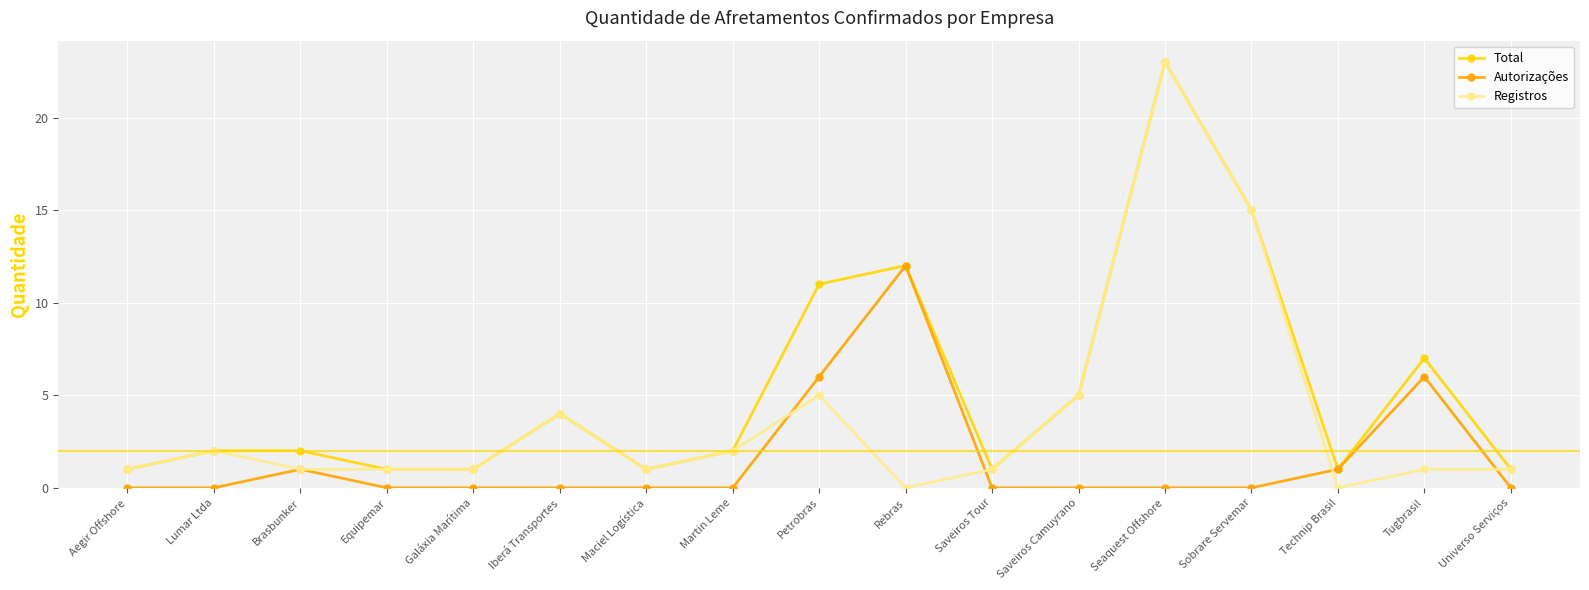

At which category is the sum across all series the highest?

Seaquest Offshore